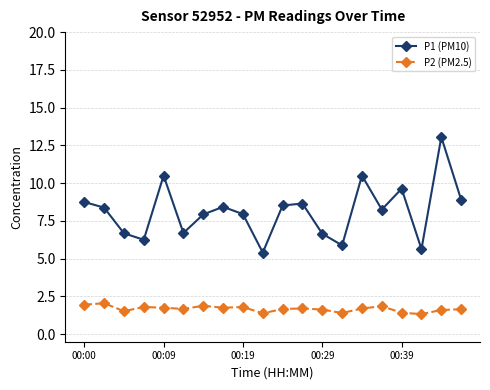

What is the difference between the second highest and minimum values in the P2 (PM2.5) series?

0.6